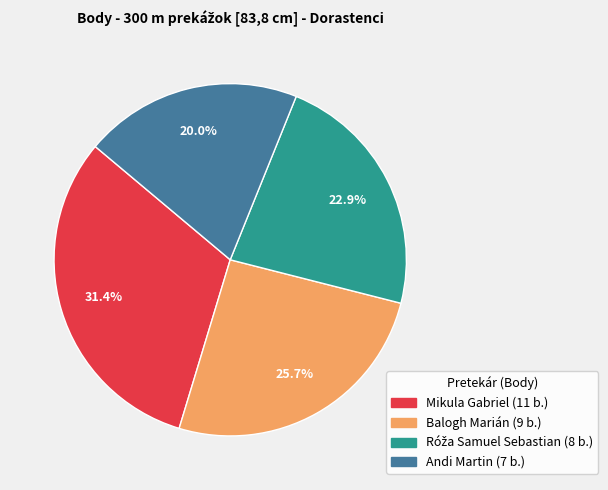

The Mikula Gabriel slice represents 31% of the pie. True or false?

True